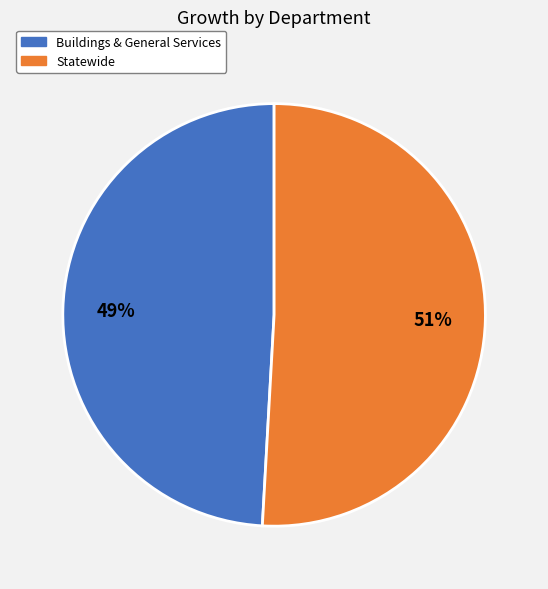

Is it true that Buildings & General Services is 41% of the pie?

False